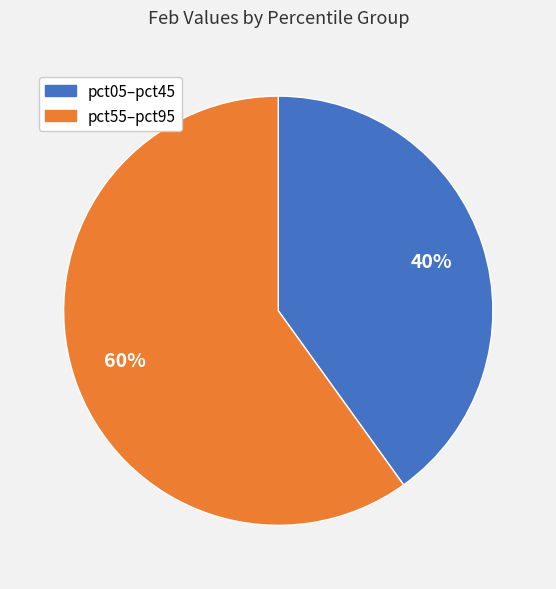

Is there any slice that represents more than half of the pie?

Yes